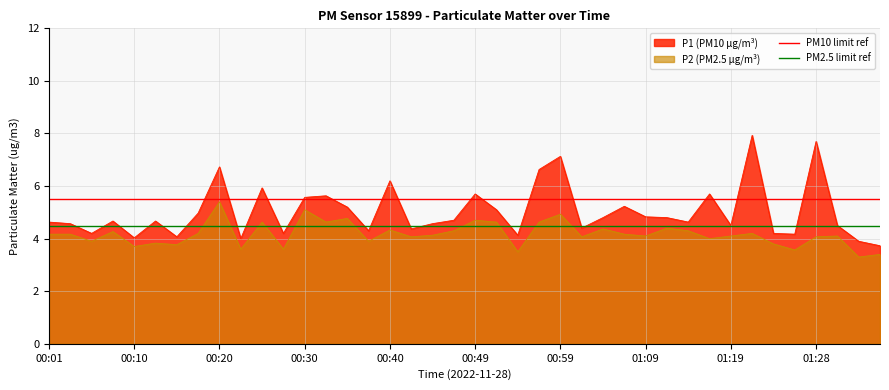

What is the sum of the PM10 limit values at 00:10 and 00:01?

11.0